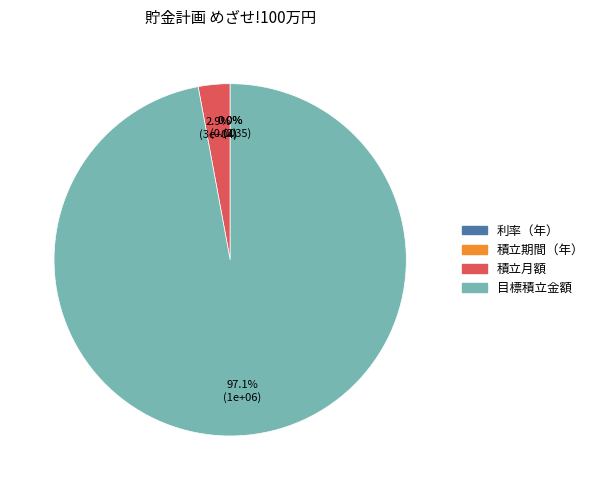

Does any single category account for the majority?

Yes